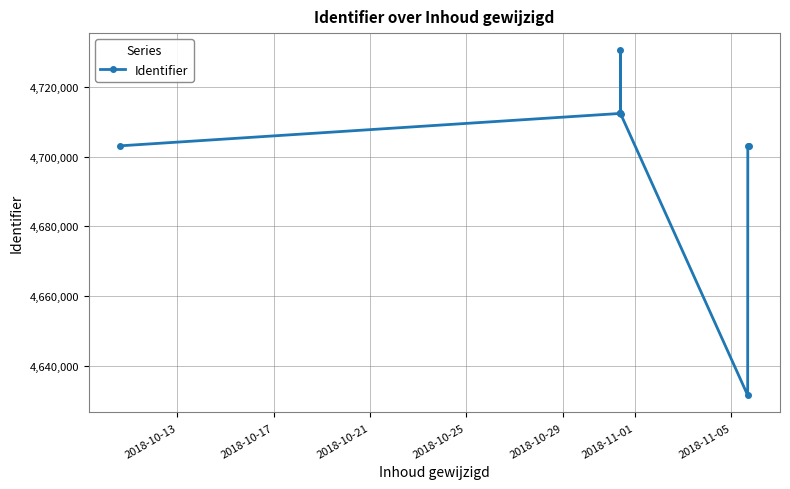

The chart shows a value of 4631477 at 2018-11-05. True or false?

True